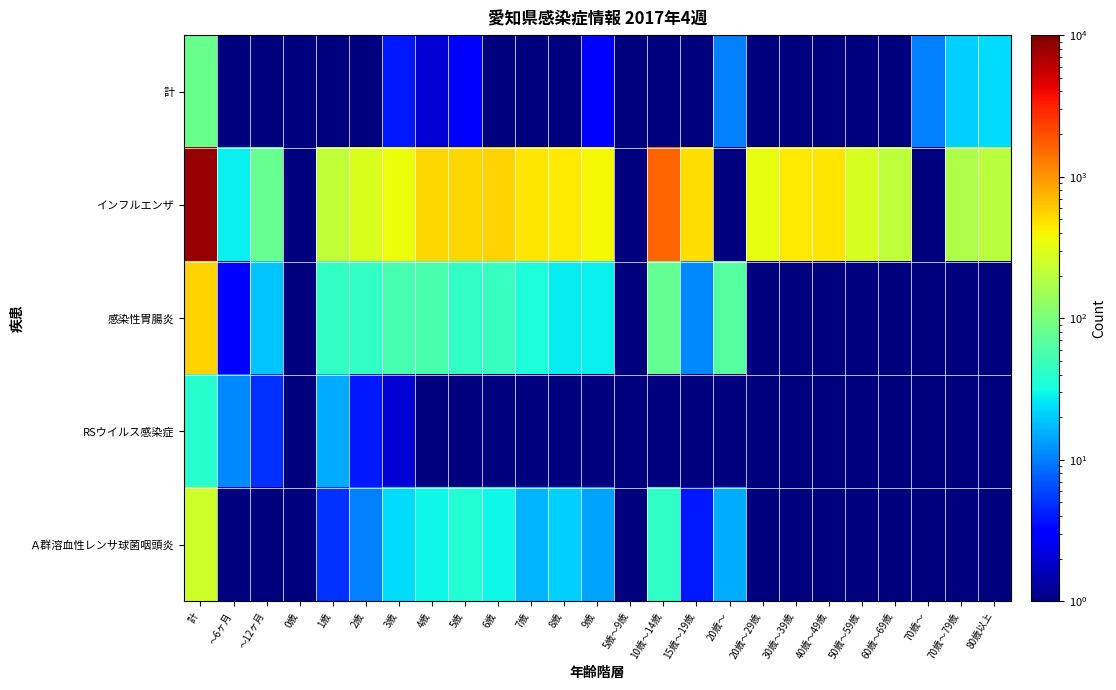

Between 20歳～ and 15歳～19歳, which is larger?

20歳～